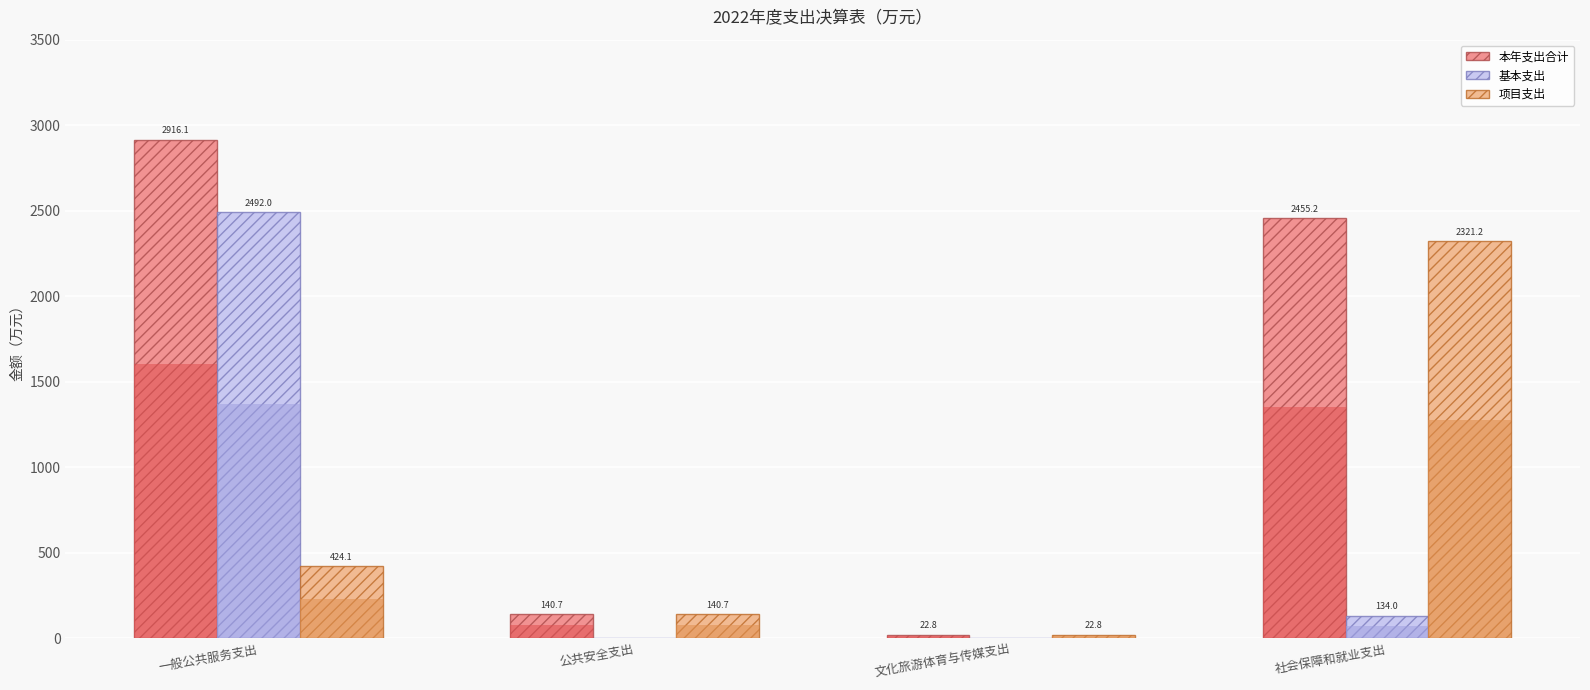

What is the lowest value of the 本年支出合计 series?

22.8